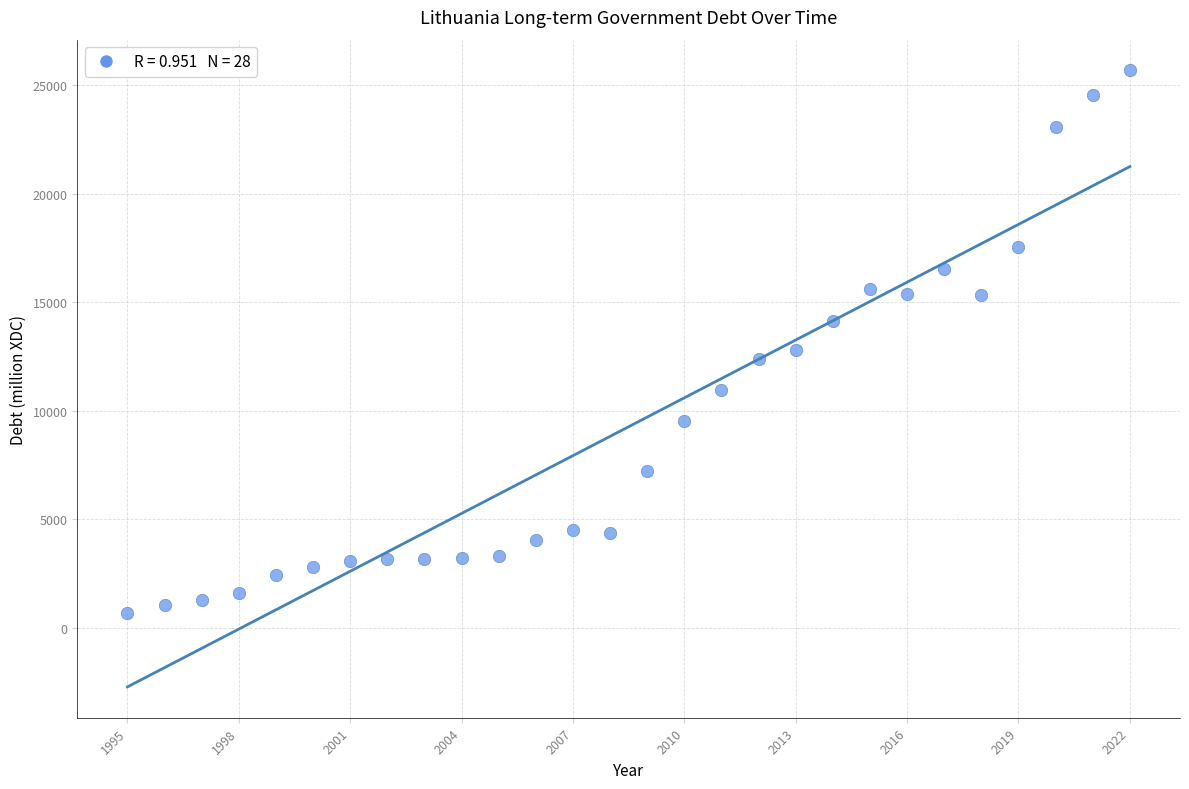

What Y value in the scatter plot is closest to 13175?

12805